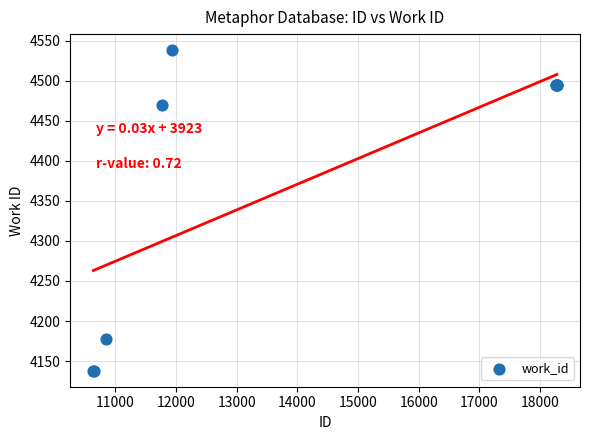

What Y value in the scatter plot is closest to 4338?

4470